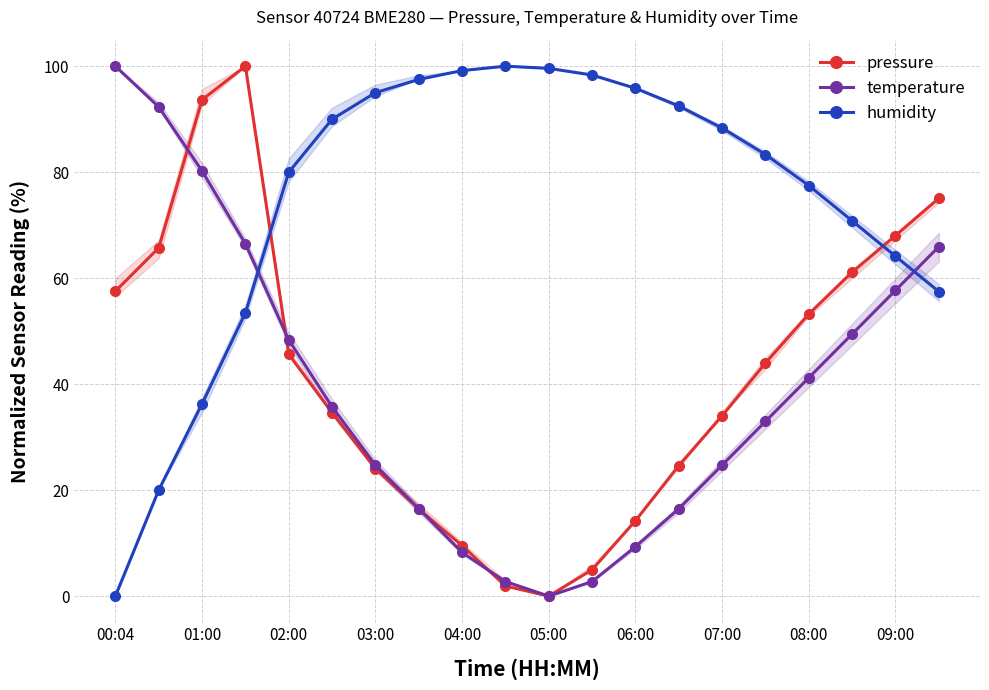

In temperature, how many points are lower than both neighbors (excluding endpoints)?

1